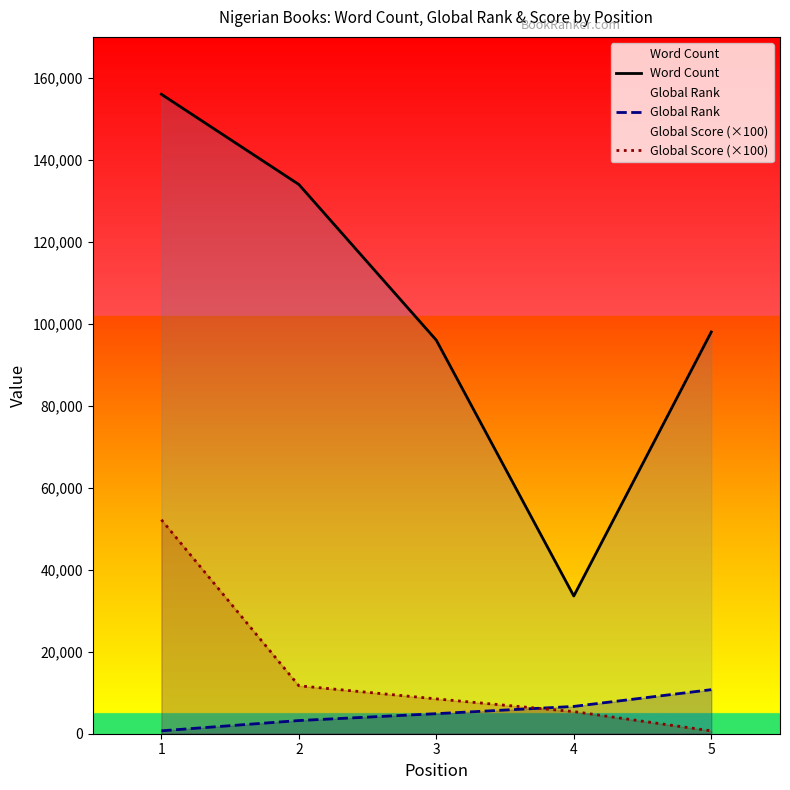

What is the total value across all series at 1?

208910